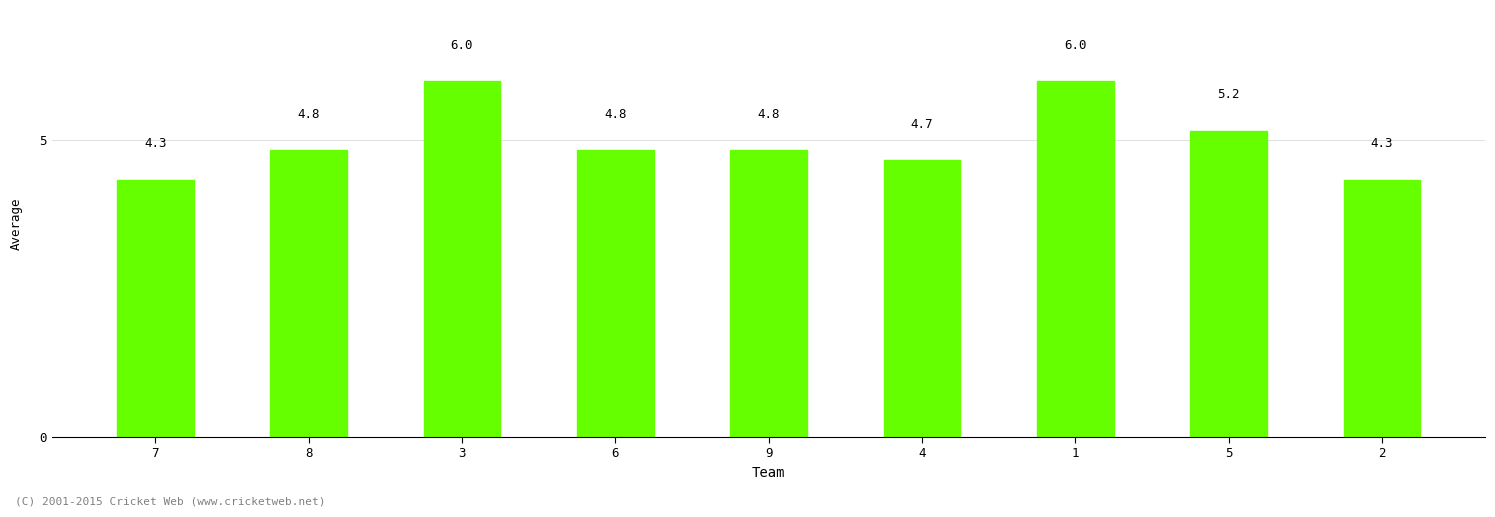

What is the value of the 1st bar from the left?

4.3